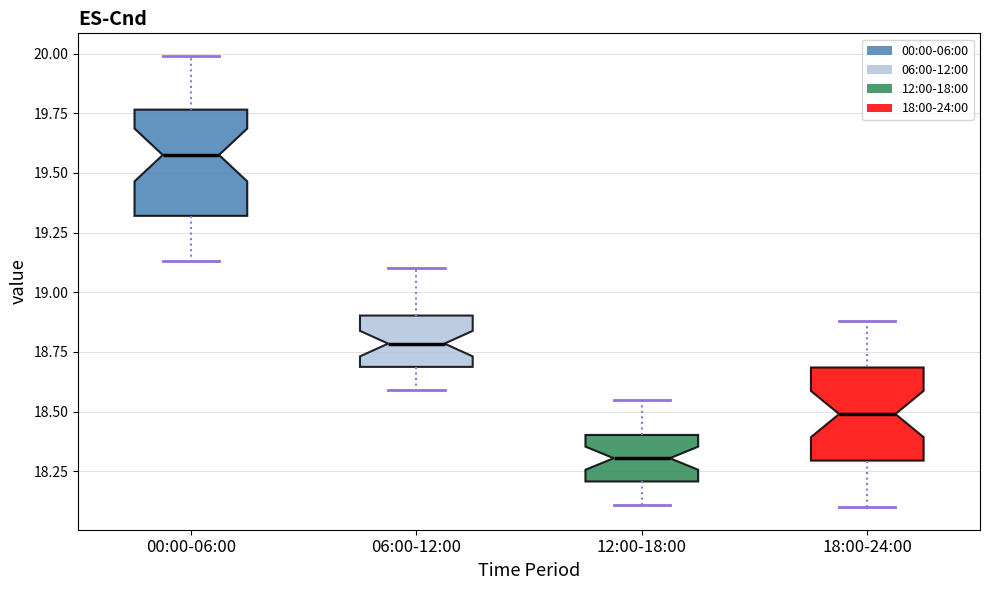

Which box has the highest median line?

00:00-06:00